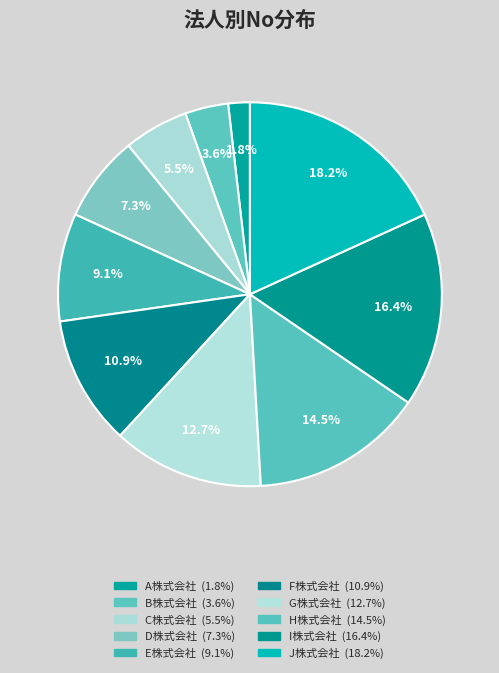

Rank the categories by value from highest to lowest.

J株式会社, I株式会社, H株式会社, G株式会社, F株式会社, E株式会社, D株式会社, C株式会社, B株式会社, A株式会社